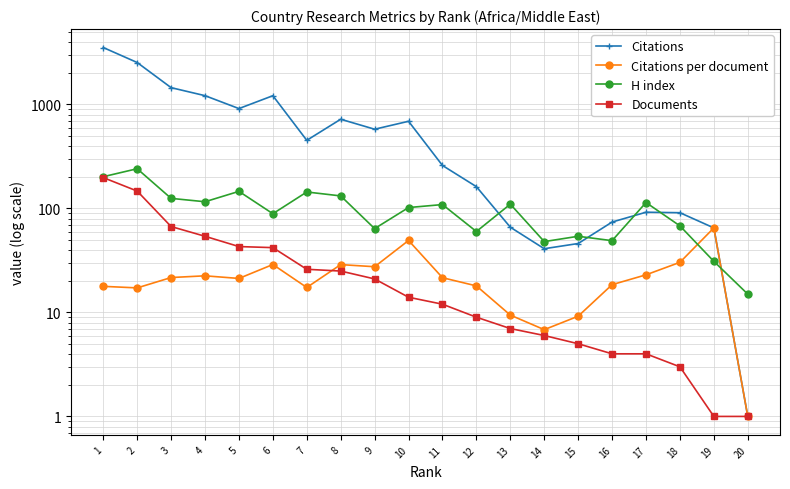

Is it true that Citations per document equals 39.6 at 19?

False